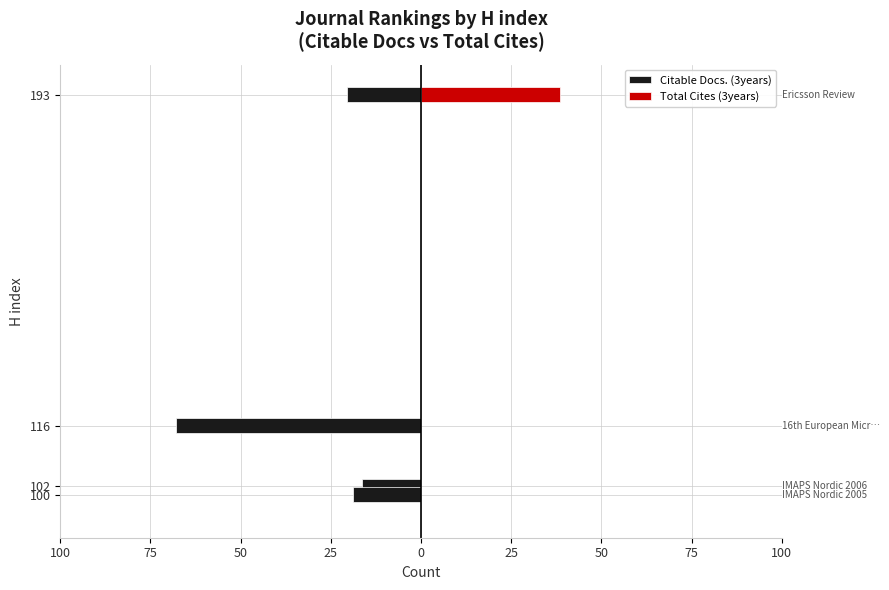

Is the value of Total Cites (3years) at 102 greater than the value of Citable Docs. (3years) at 193?

Yes